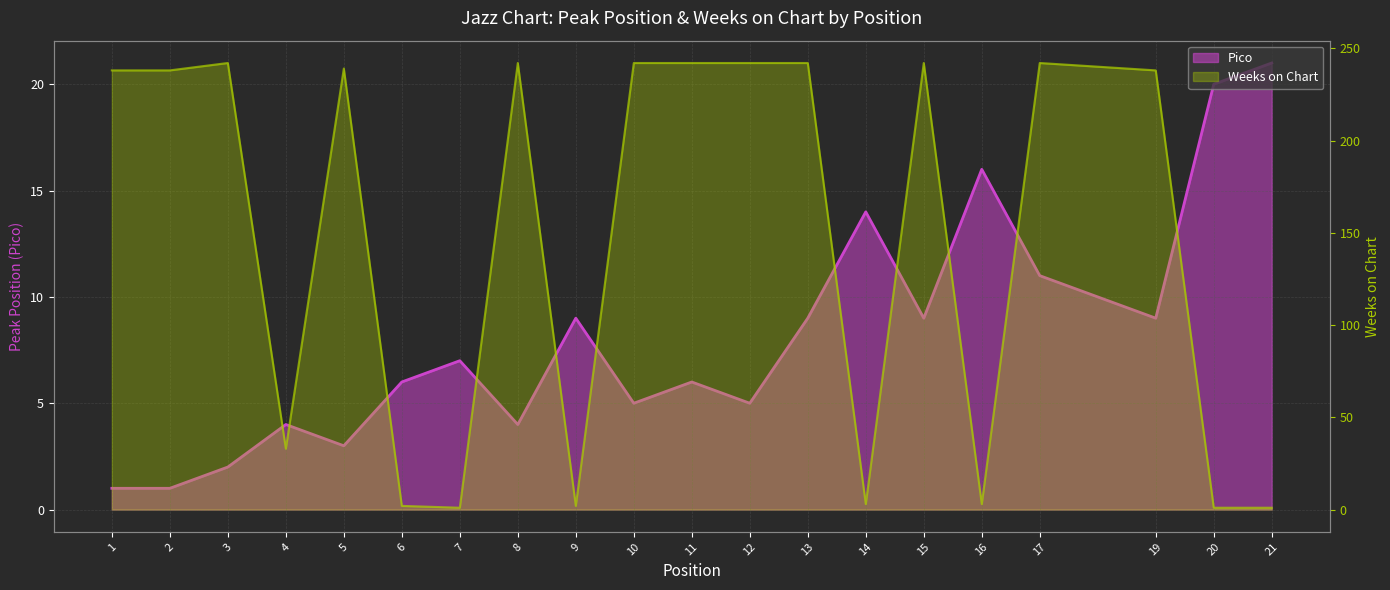

What are all the series names shown in the legend?

Pico, Weeks on Chart